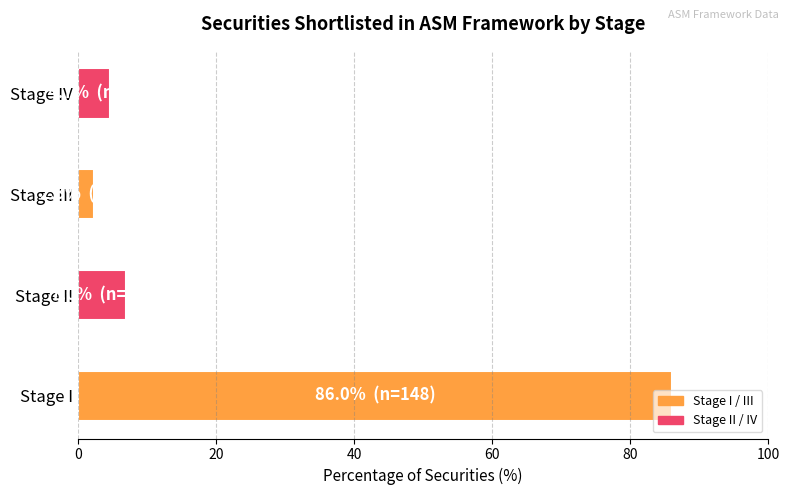

Rank the categories by value from lowest to highest.

Stage III, Stage IV, Stage II, Stage I